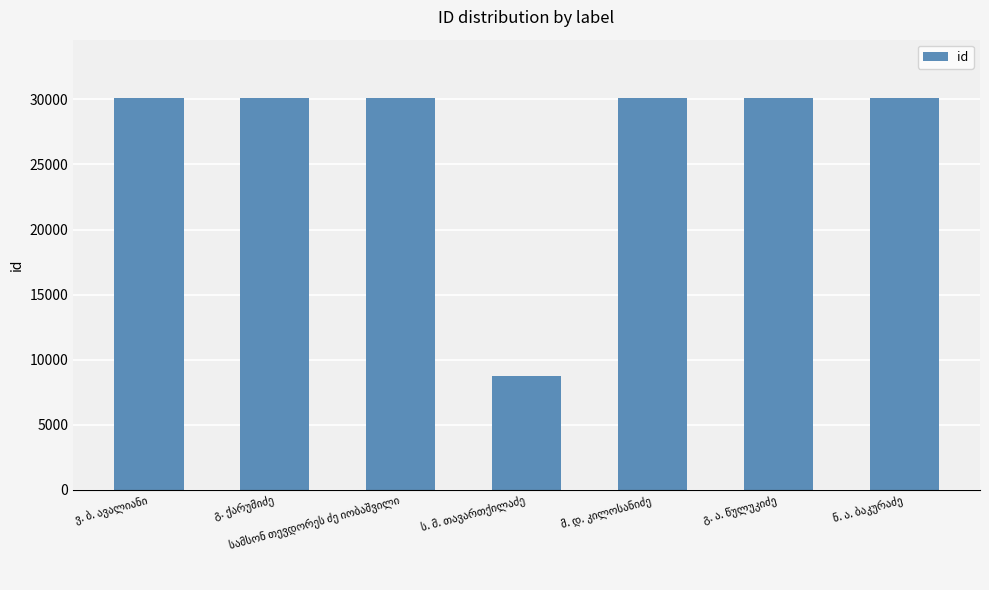

What is the average value?

27032